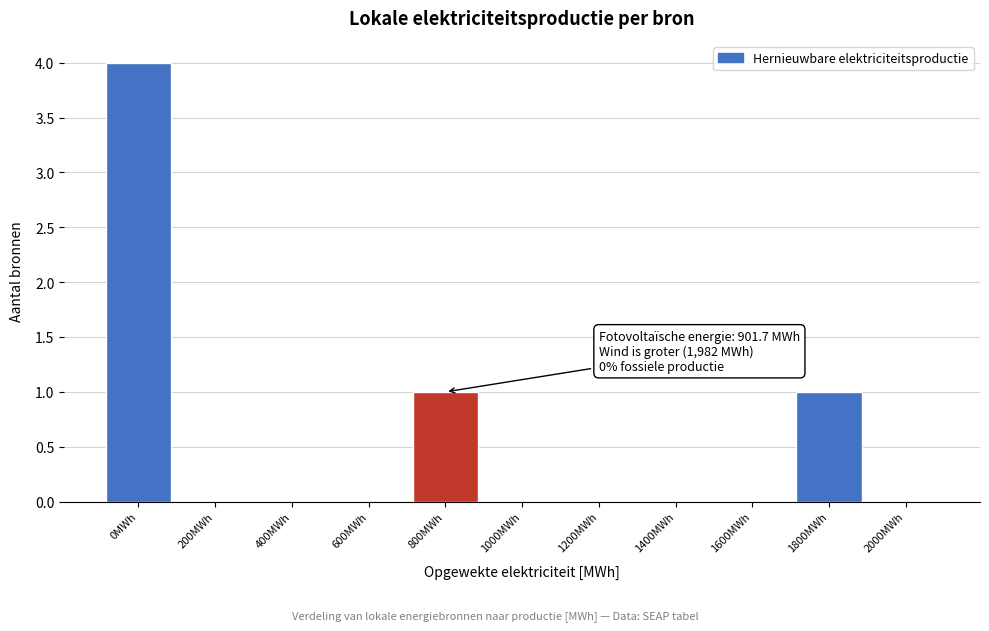

Reading right to left, what are all the values shown in this chart?

2000MWh=0	1800MWh=1	1600MWh=0	1400MWh=0	1200MWh=0	1000MWh=0	800MWh=1	600MWh=0	400MWh=0	200MWh=0	0MWh=4